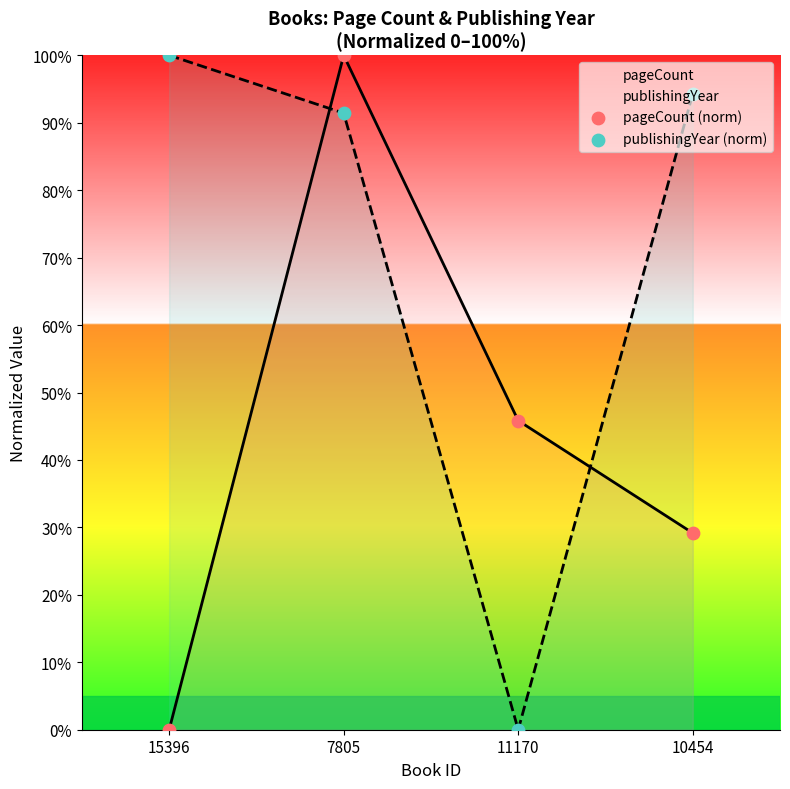

Which series contains the highest Y value?

pageCount (norm)